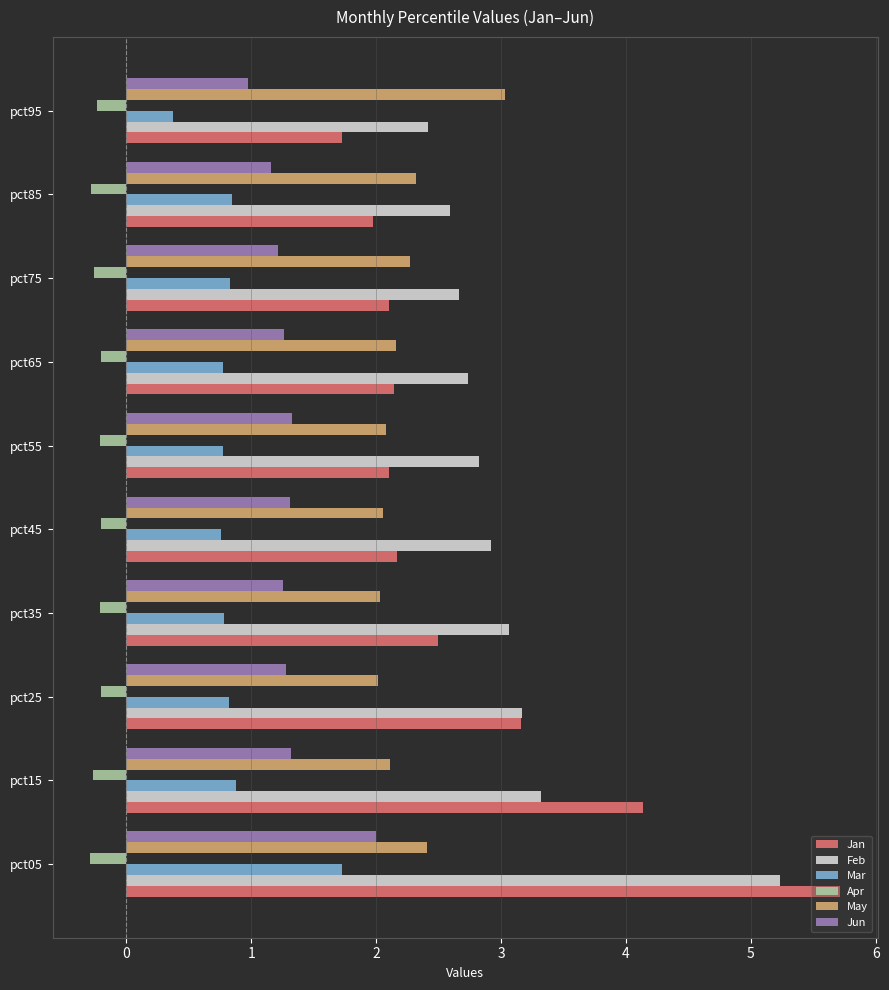

What are all the series names shown in the legend?

Jan, Feb, Mar, Apr, May, Jun